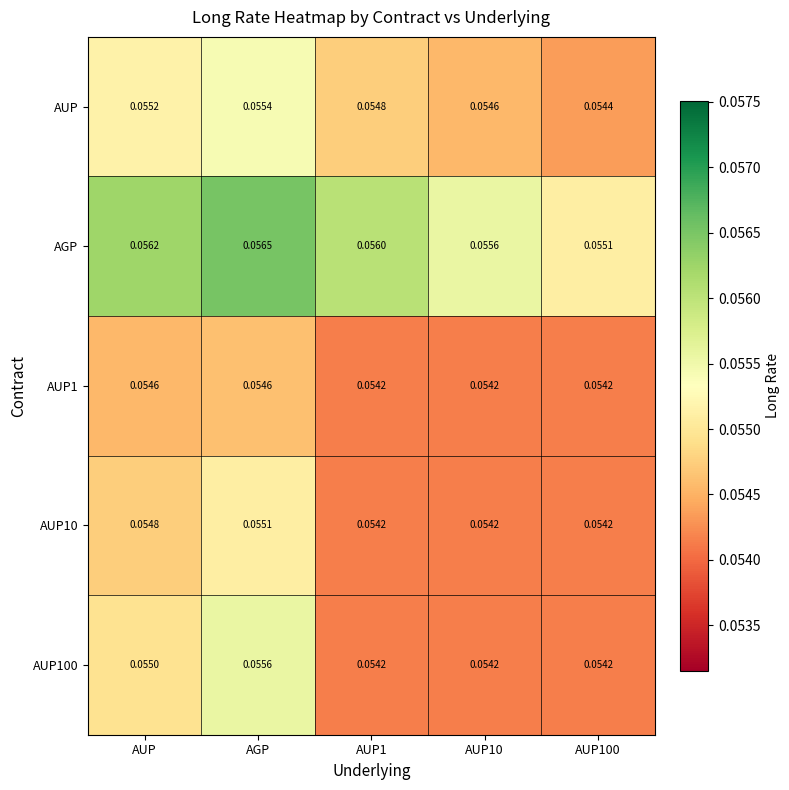

Which label corresponds to the largest value in the chart?

AGP